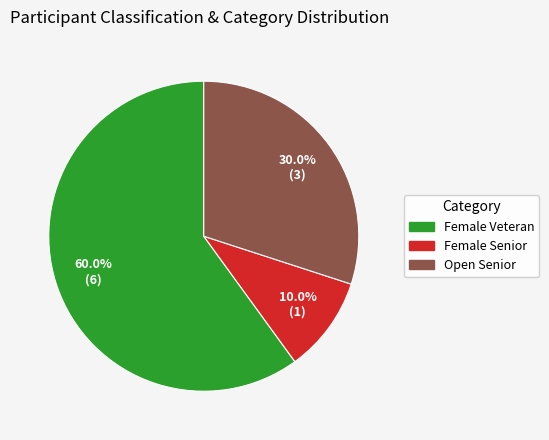

The Female Veteran slice represents 60% of the pie. True or false?

True